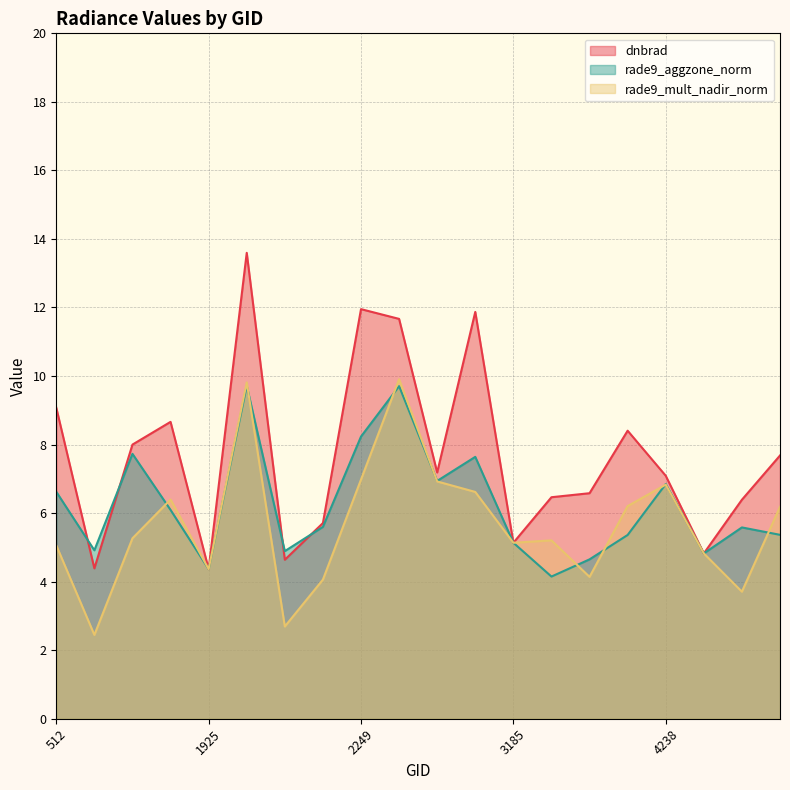

How many lines are shown in the chart?

3